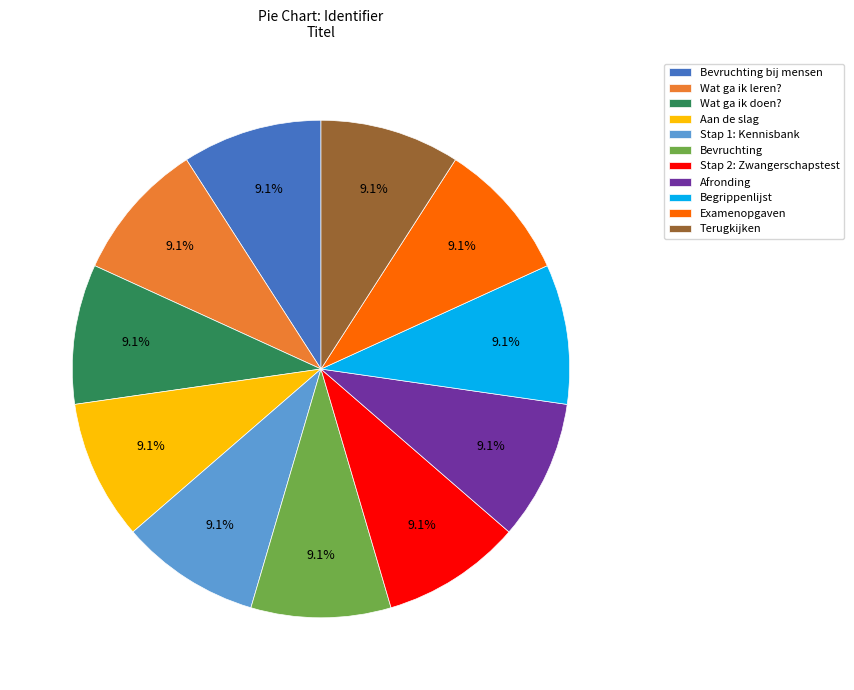

Count the number of slices in the pie.

11